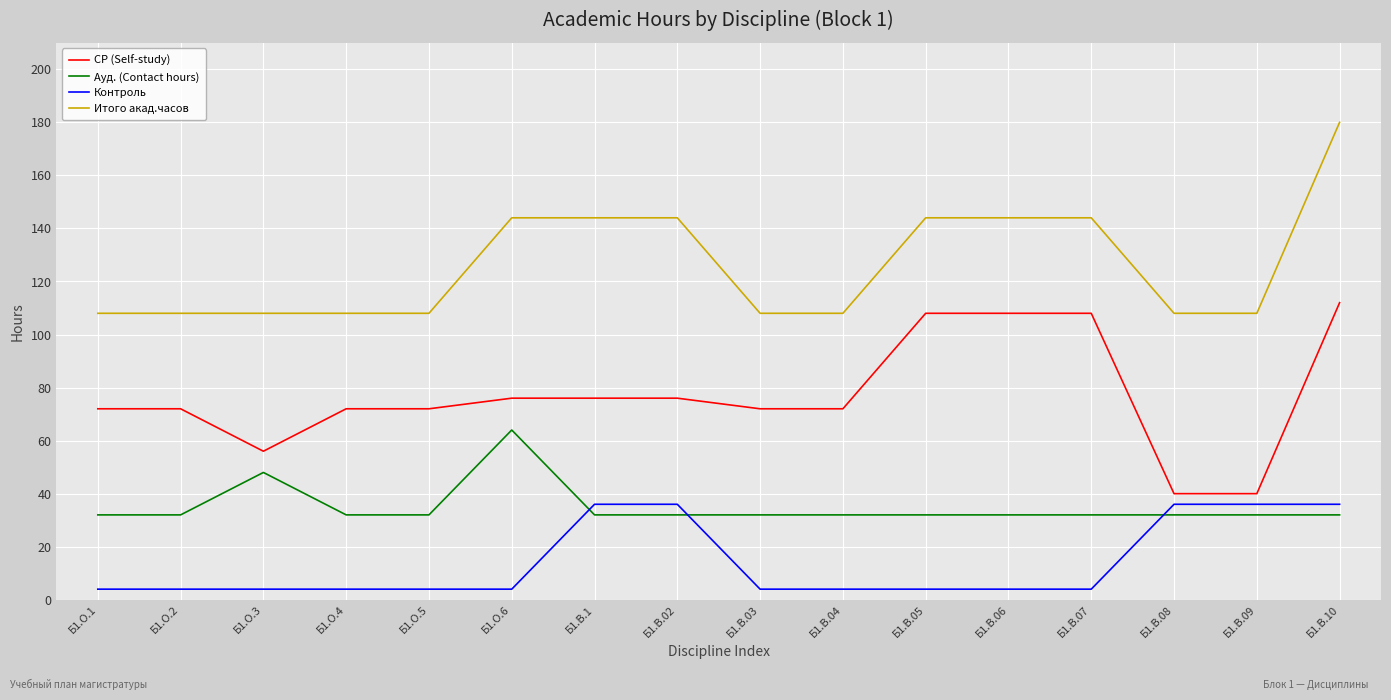

Which series has the largest total across all categories?

Итого акад.часов